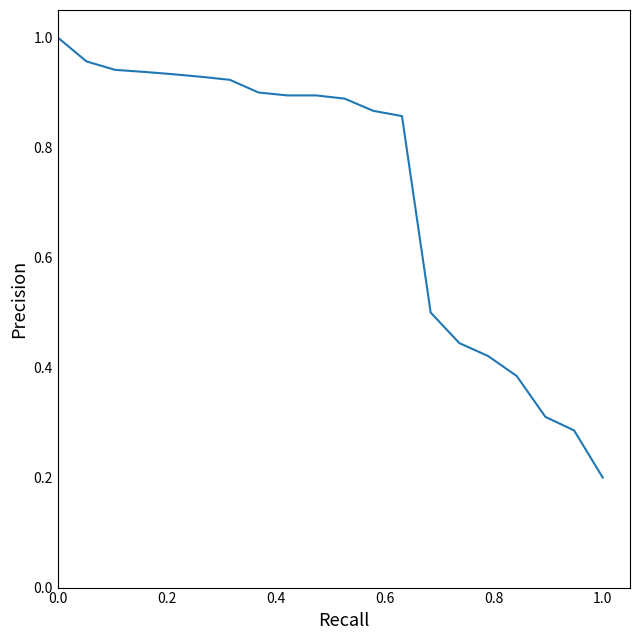

How many lines are shown in the chart?

1